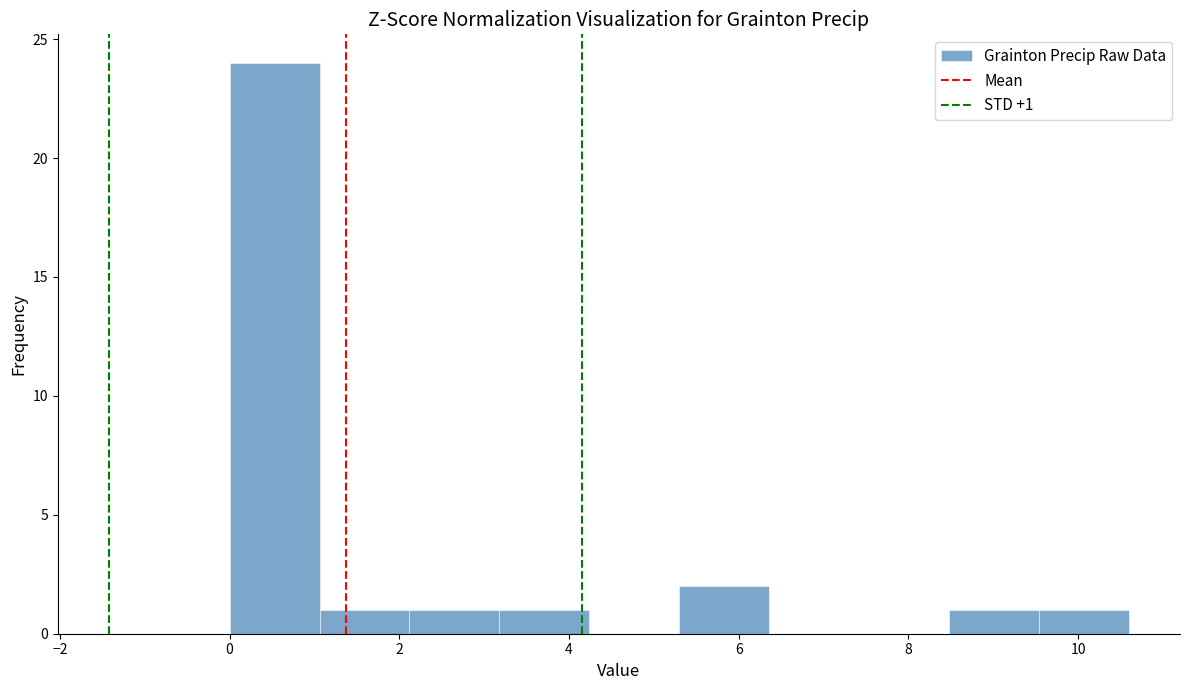

Which range on the x-axis has the tallest bar?

0.00 to 1.06